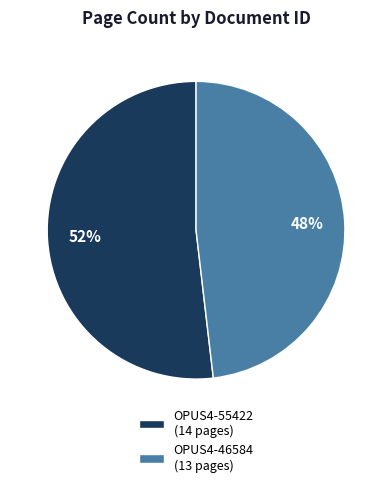

How many segments does this pie chart have?

2